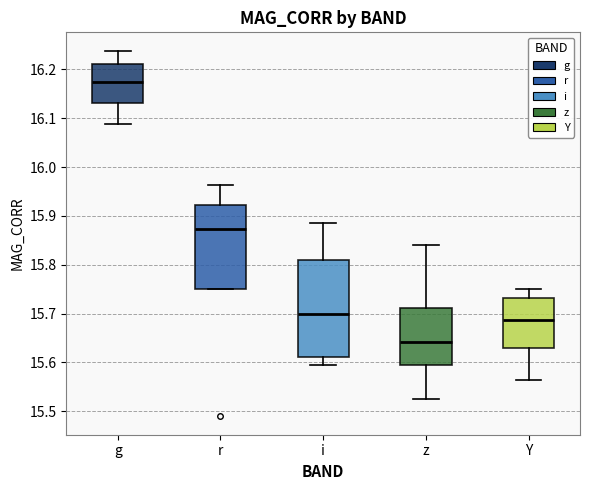

Reading left to right, transcribe this box plot: for each box, give where its median line is, the range the box spans, and where its two whiskers end, as read against the y-axis. The values are not printed on the chart, so give them approximately, as read against the axis.

g: median 16.17, box 16.13 to 16.21, whiskers 16.09 to 16.24
r: median 15.87, box 15.75 to 15.92, whiskers 15.75 to 15.96
i: median 15.70, box 15.61 to 15.81, whiskers 15.59 to 15.89
z: median 15.64, box 15.59 to 15.71, whiskers 15.52 to 15.84
Y: median 15.69, box 15.63 to 15.73, whiskers 15.56 to 15.75